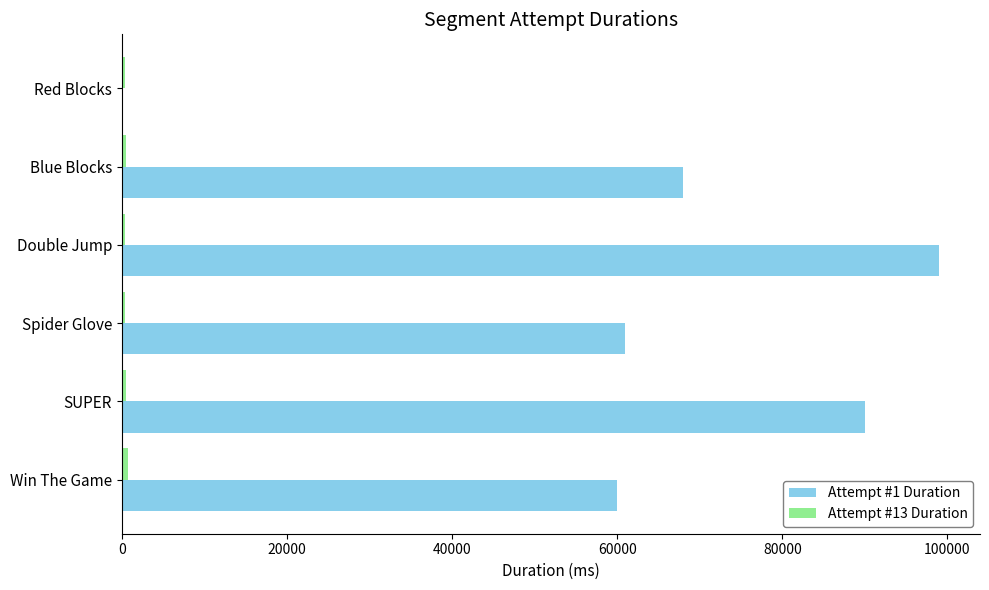

How many distinct data groups are displayed?

2